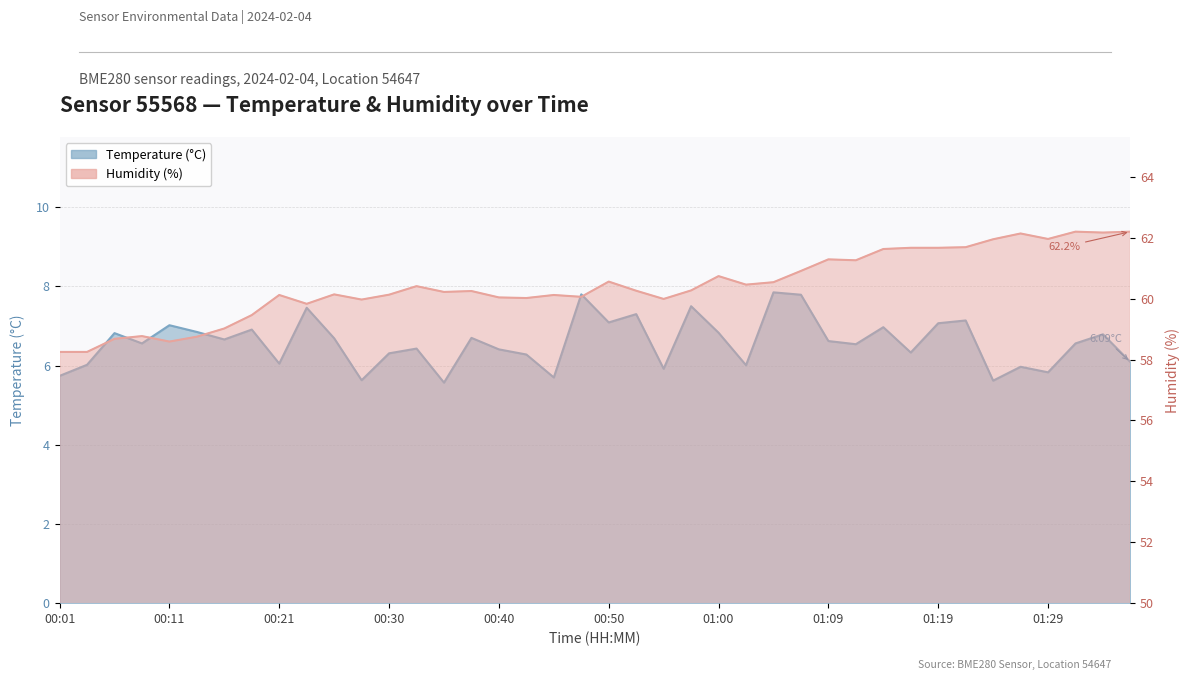

The temperature series shows 3.8 at 00:43. True or false?

False